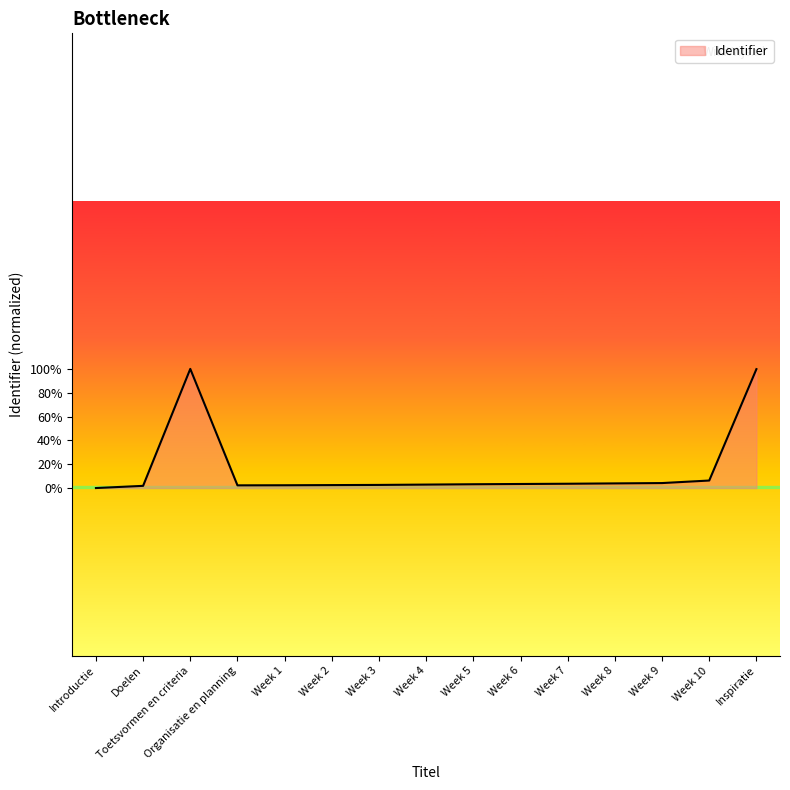

True or false: the data shows 1318437 at Week 6.

False